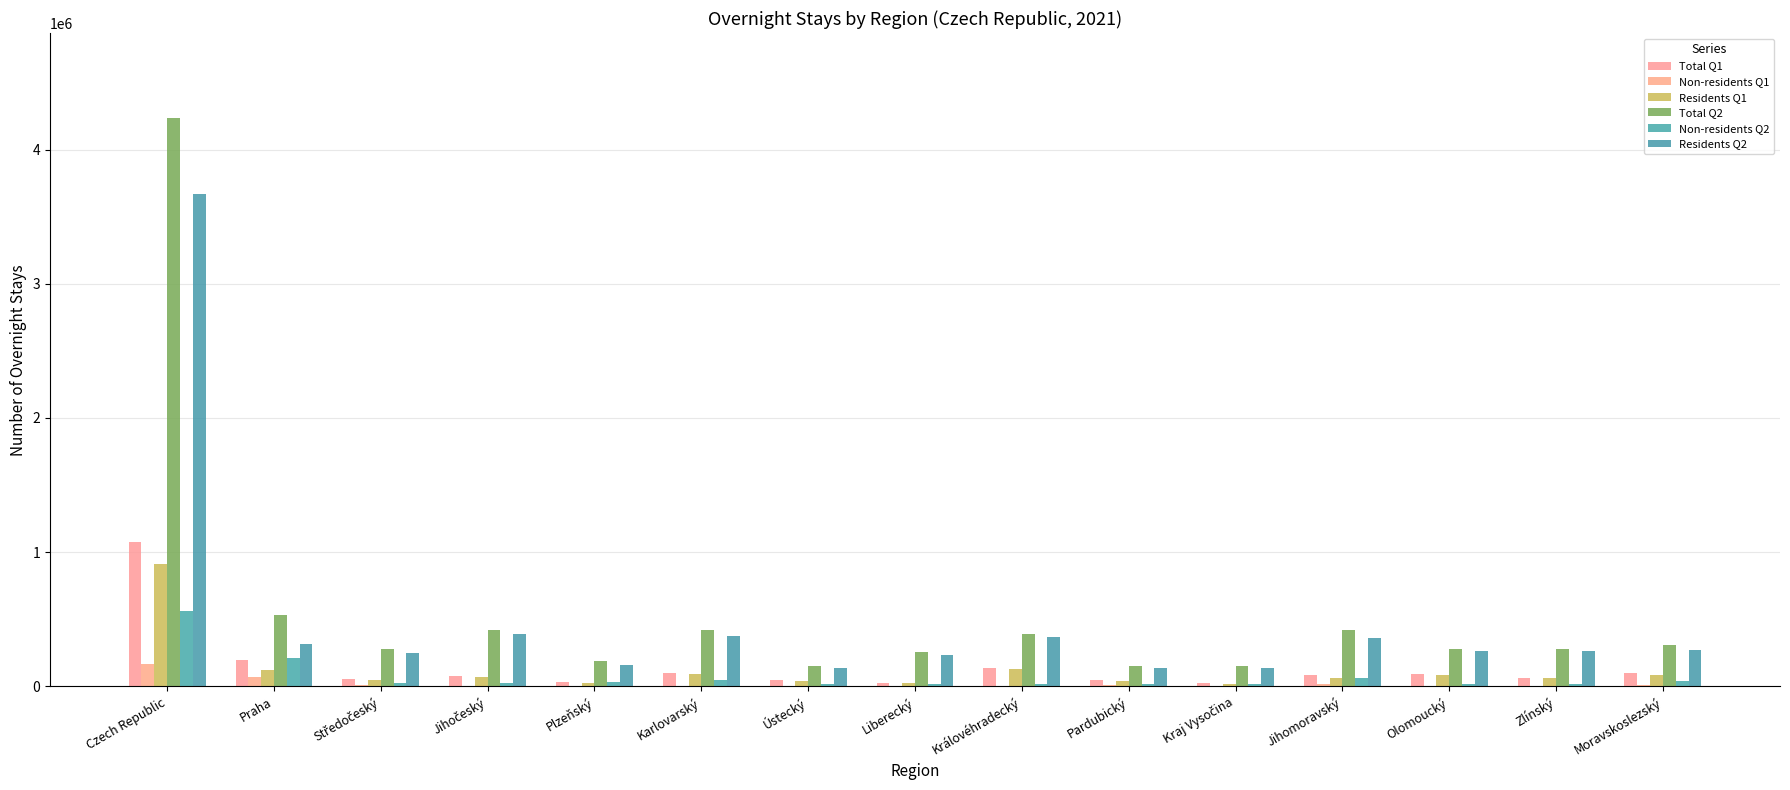

Count the number of data series in this chart.

6